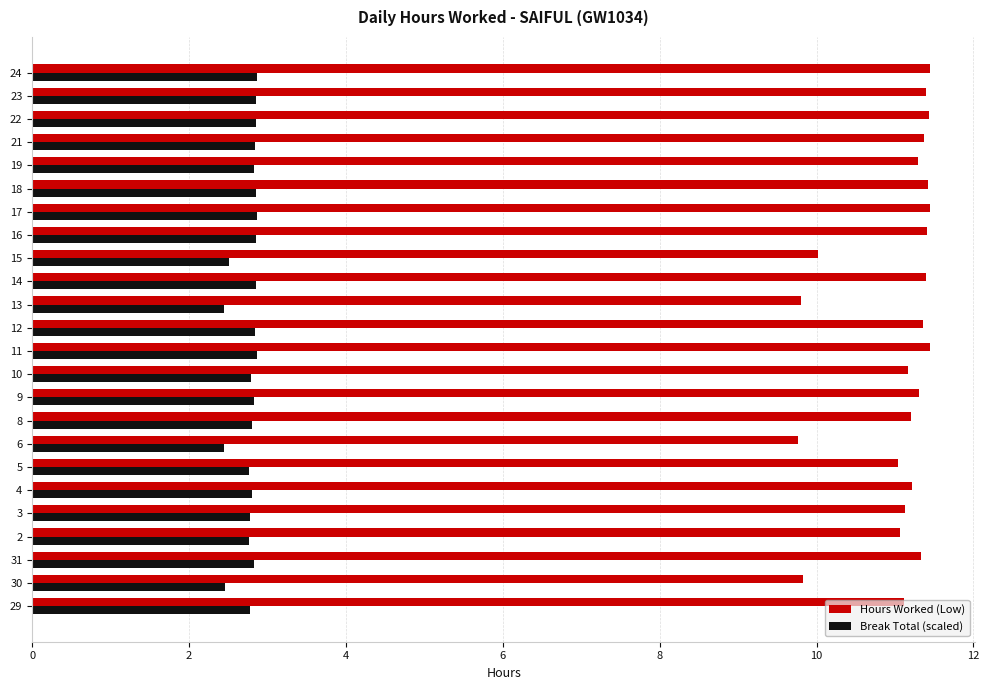

Is it true that Hours Worked (Low) equals 15.3 at 9?

False